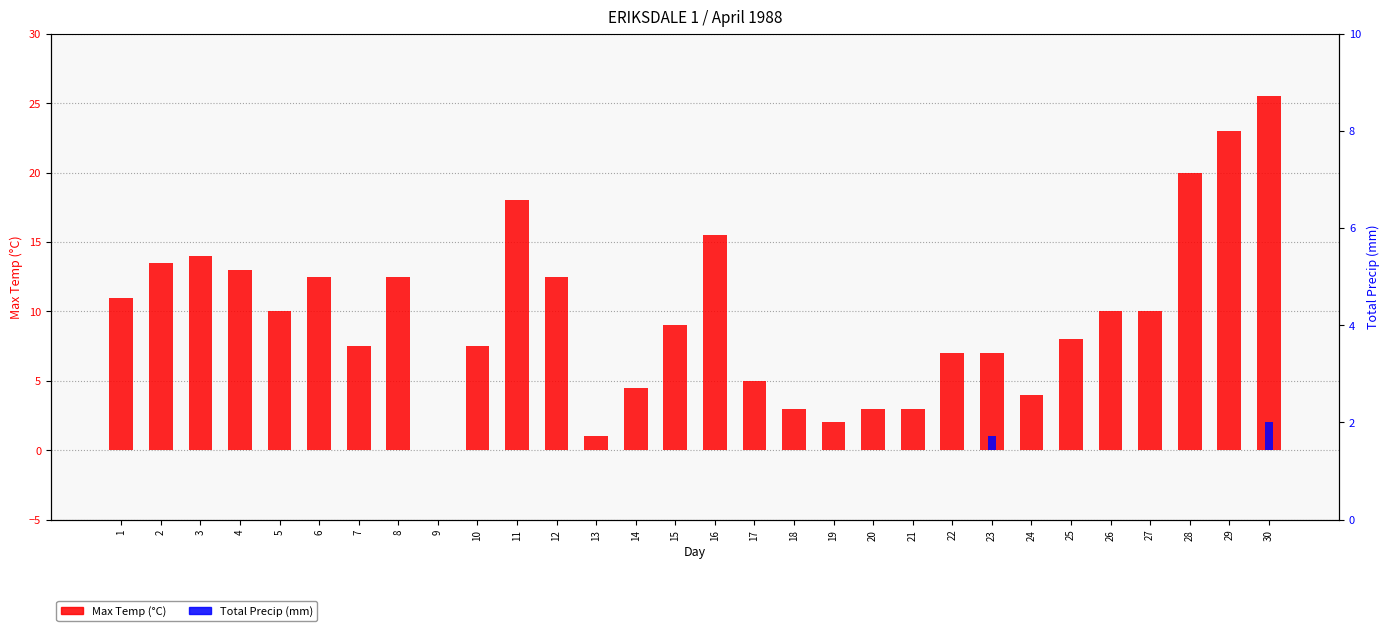

Between 2 and 15, which series saw the biggest shift?

Max Temp (°C)